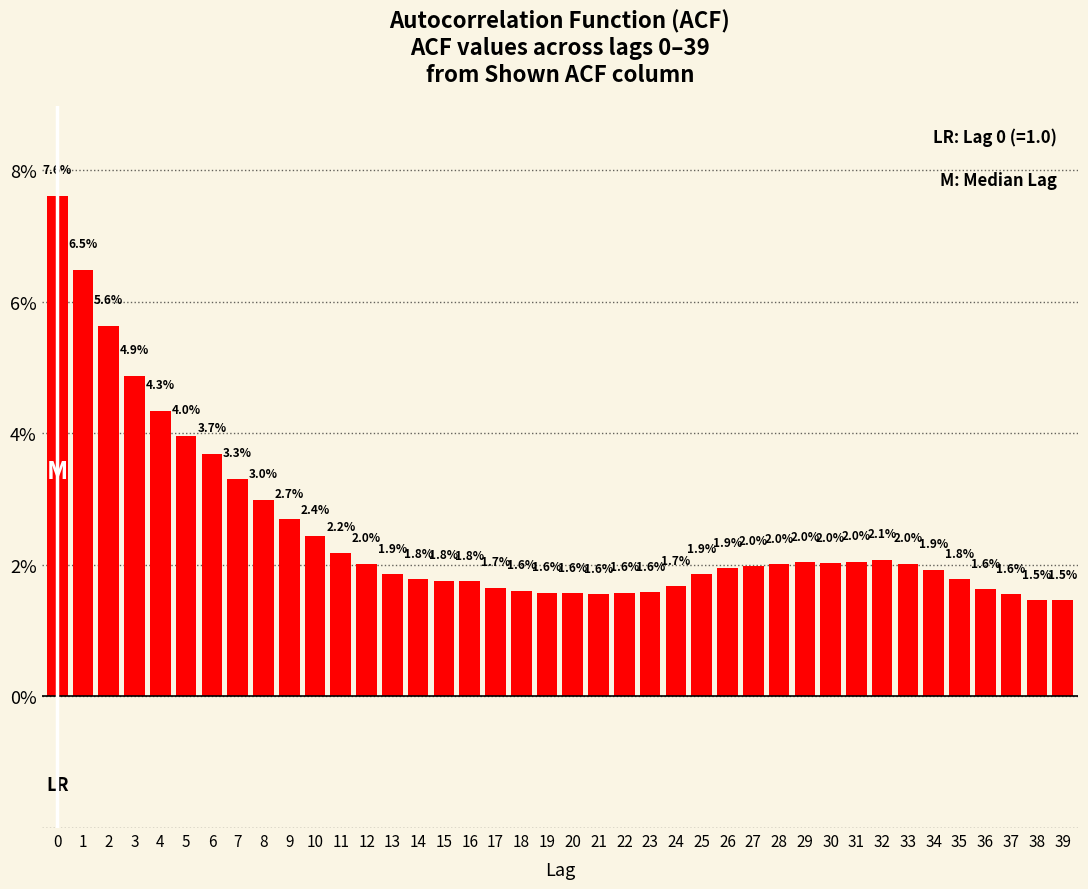

Reading left to right, transcribe all the data shown in this chart.

0=7.6	1=6.5	2=5.6	3=4.9	4=4.3	5=4.0	6=3.7	7=3.3	8=3.0	9=2.7	10=2.4	11=2.2	12=2.0	13=1.9	14=1.8	15=1.8	16=1.8	17=1.7	18=1.6	19=1.6	20=1.6	21=1.6	22=1.6	23=1.6	24=1.7	25=1.9	26=1.9	27=2.0	28=2.0	29=2.0	30=2.0	31=2.0	32=2.1	33=2.0	34=1.9	35=1.8	36=1.6	37=1.6	38=1.5	39=1.5